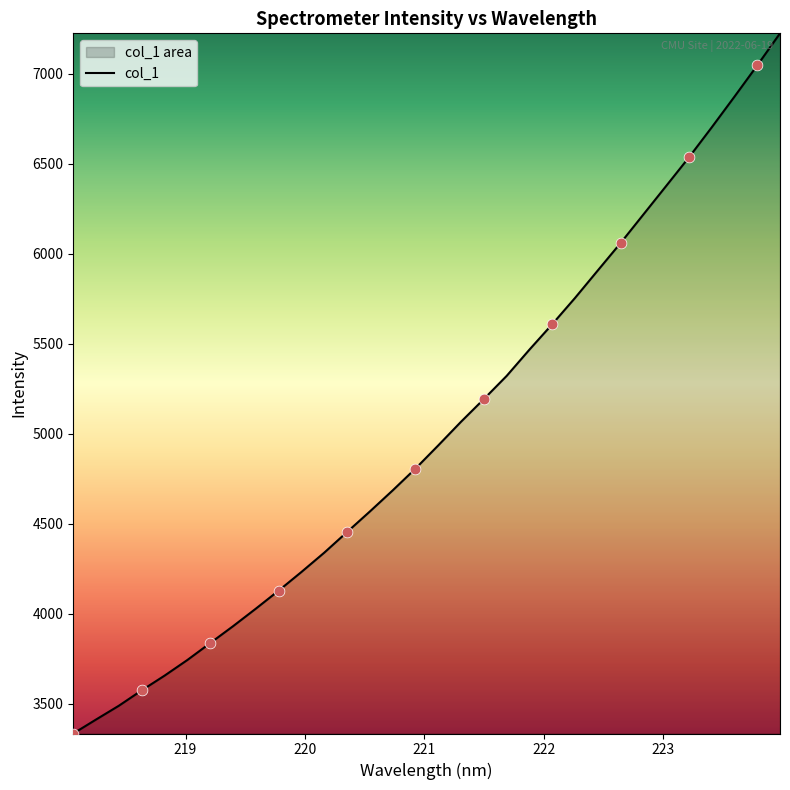

What is the difference between the maximum and minimum values?

3889.1